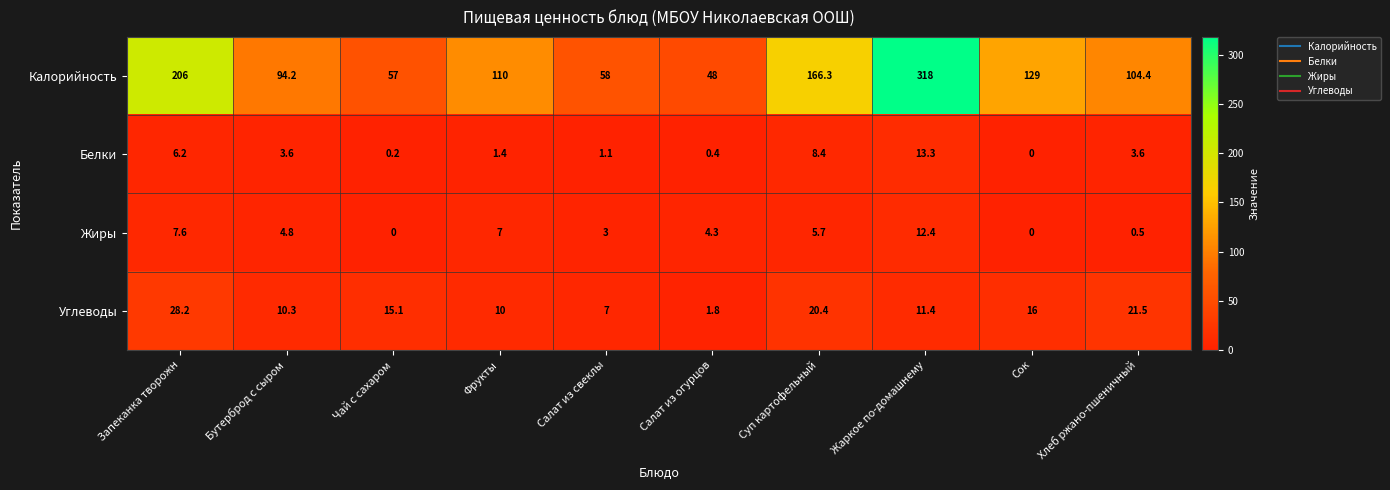

Which series changed the most between Запеканка творожн and Хлеб ржано-пшеничный?

Калорийность